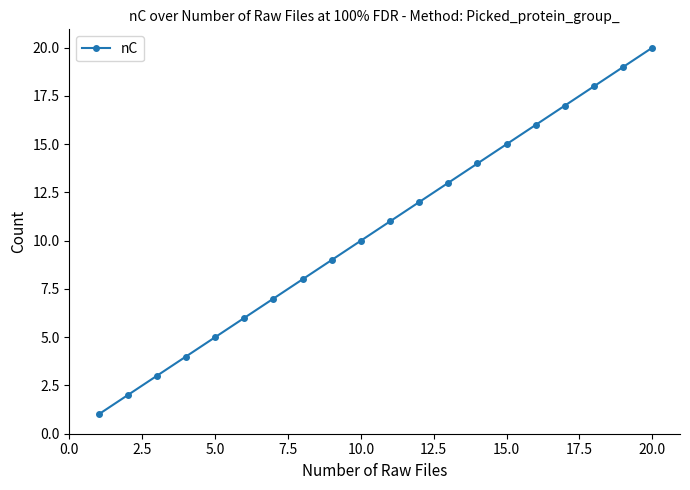

What is the maximum value shown in the chart?

20